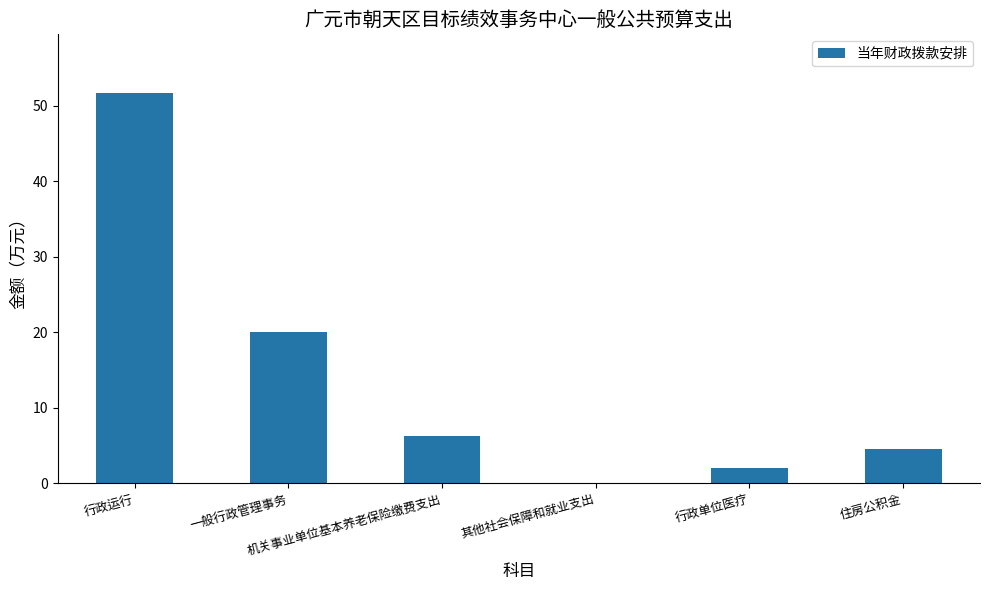

Which has a higher value, 行政运行 or 行政单位医疗?

行政运行